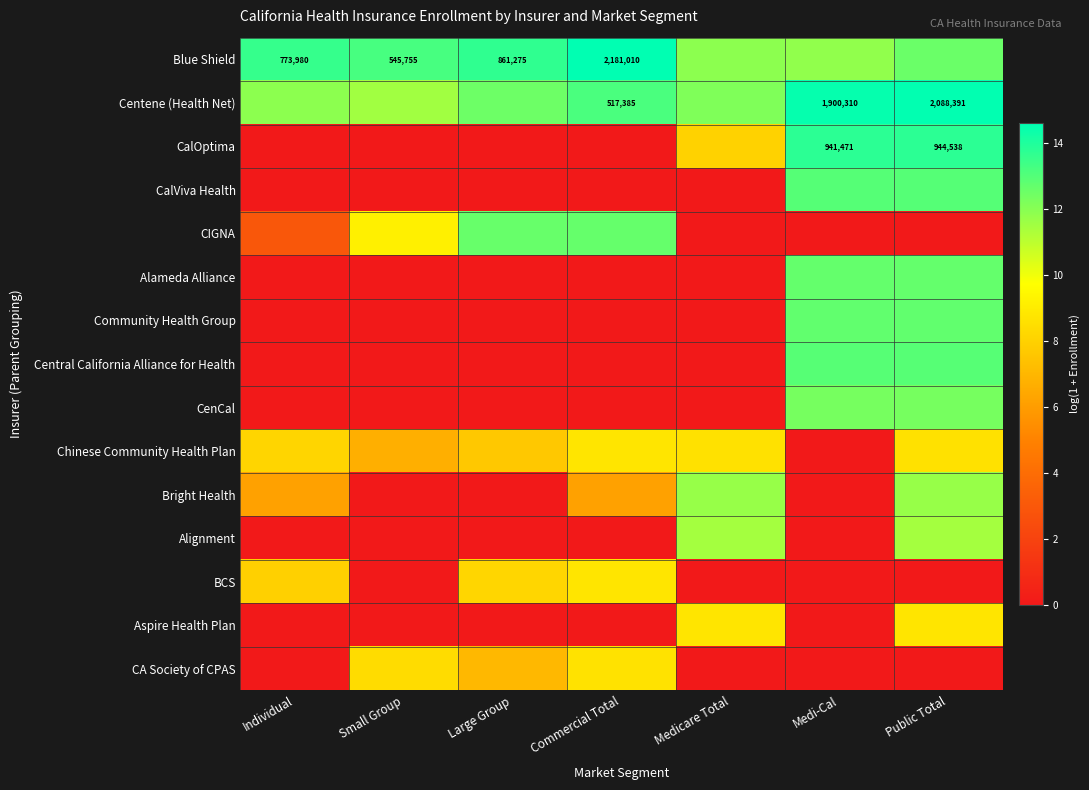

Is it true that Alameda Alliance equals 7.4 at Individual?

False